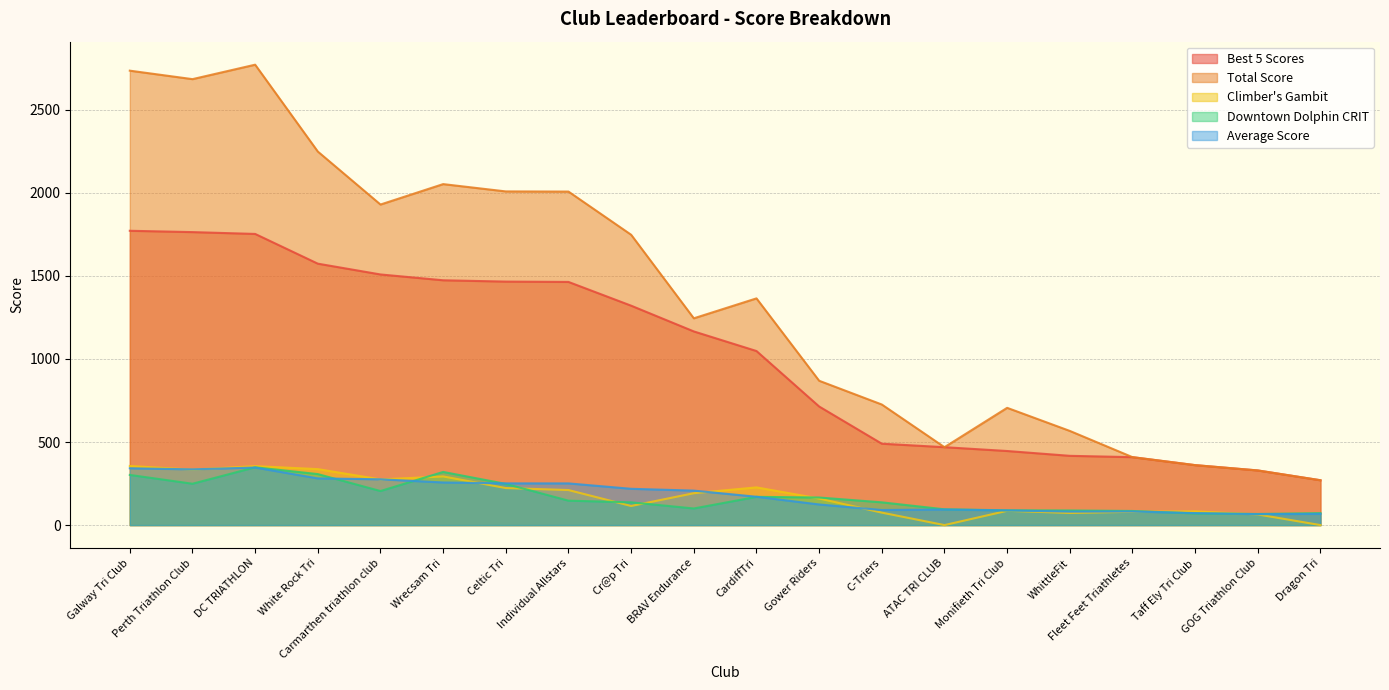

What is the average value of the AV series?

185.1